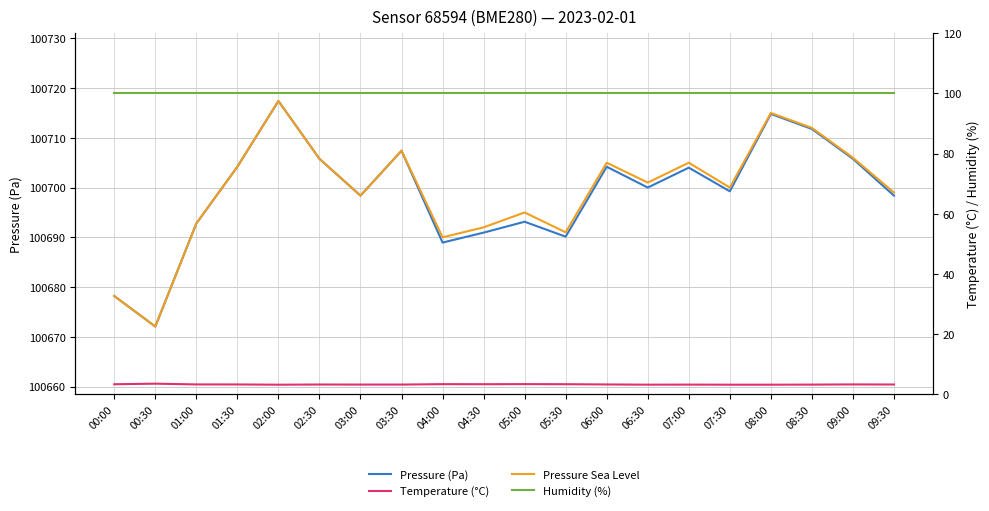

True or false: Pressure (Pa) and Pressure Sea Level intersect in this chart.

False